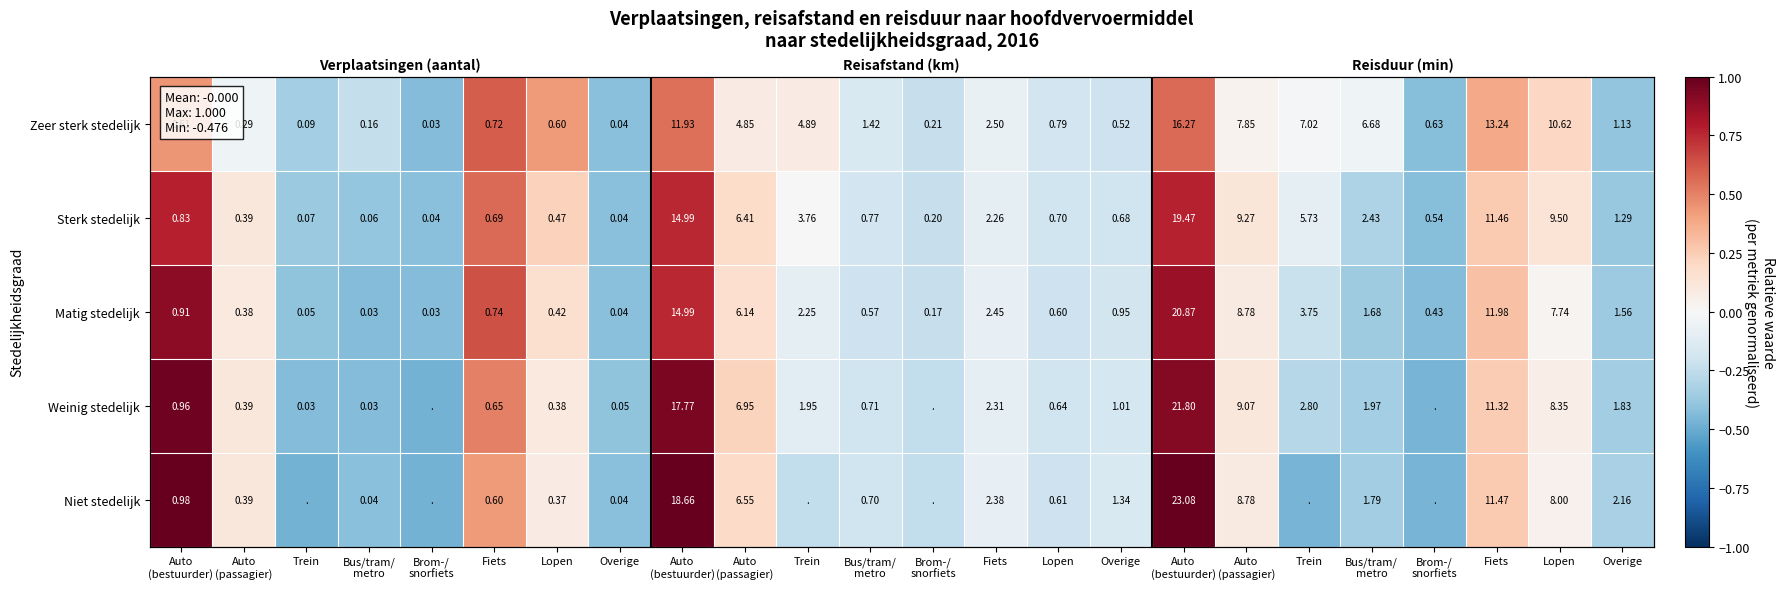

What is the difference between the highest and lowest values at Fiets?

0.2